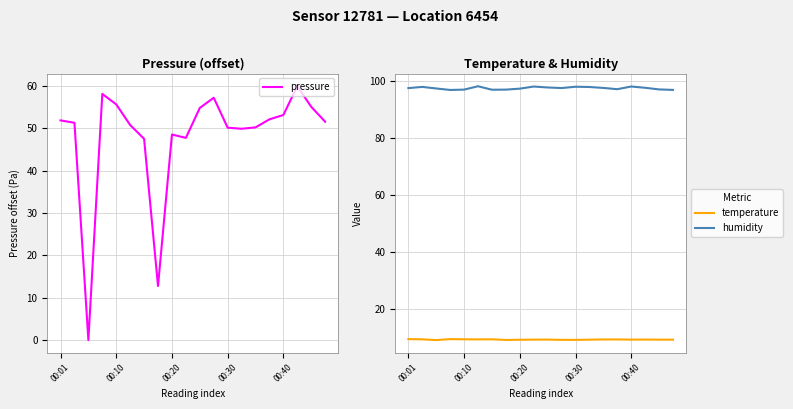

True or false: humidity and pressure intersect in this chart.

False